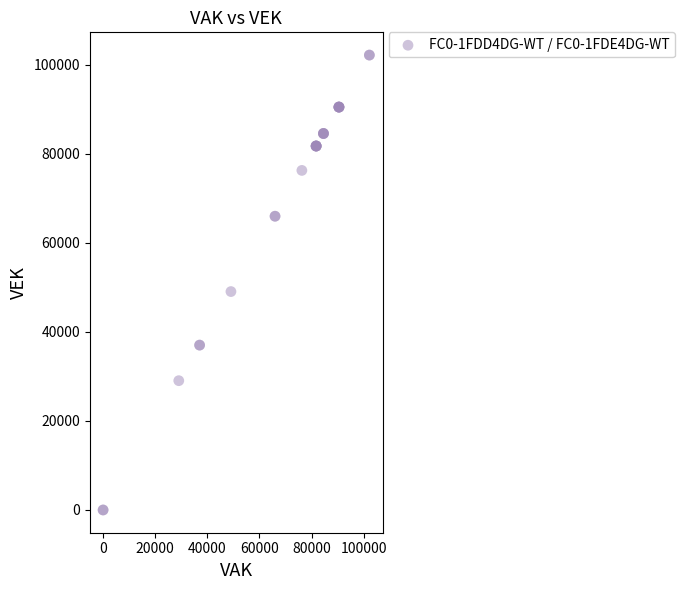

What Y value in the scatter plot is closest to 51091?

49060